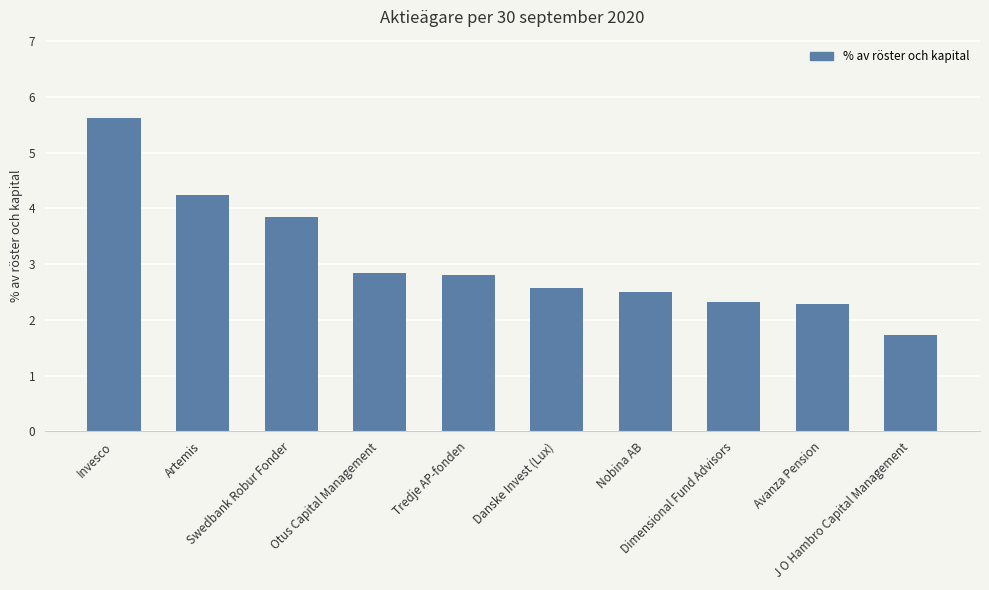

Where does the data first go above 2?

Invesco